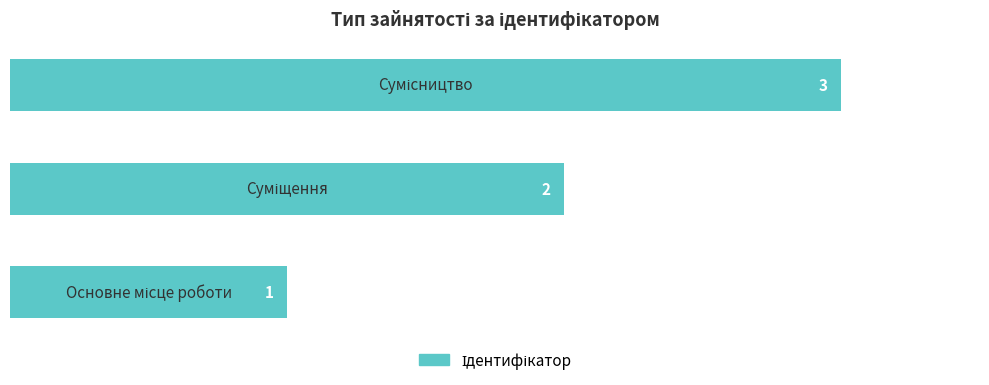

Count the values in the range 1 to 3.

3